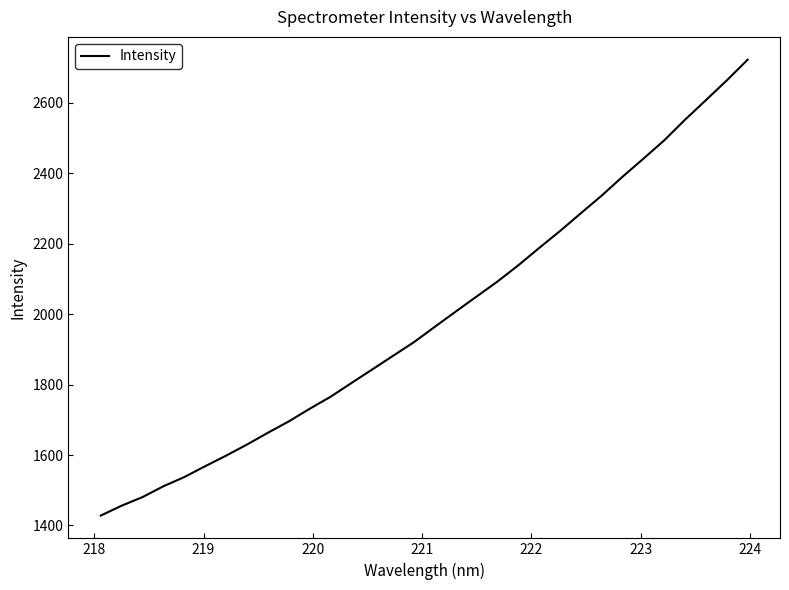

What is the difference between the maximum and minimum values?

1294.8